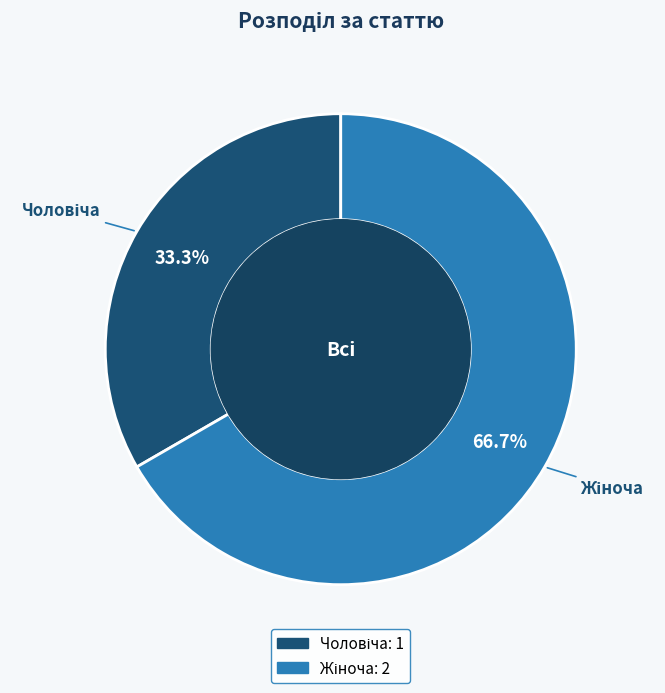

Does any single category account for the majority?

Yes